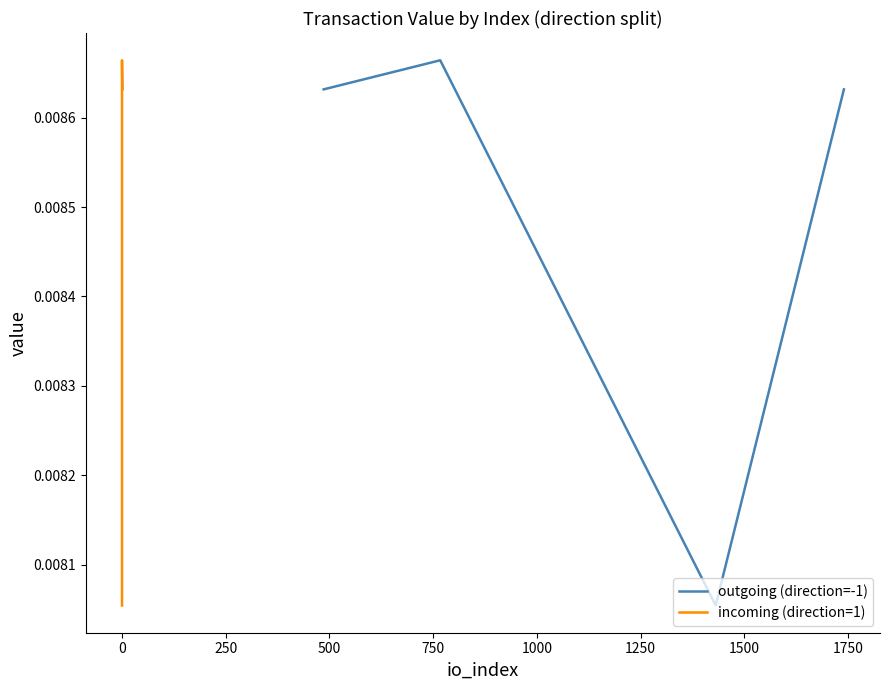

How many outgoing (direction=-1) values are between 0 and 1?

4